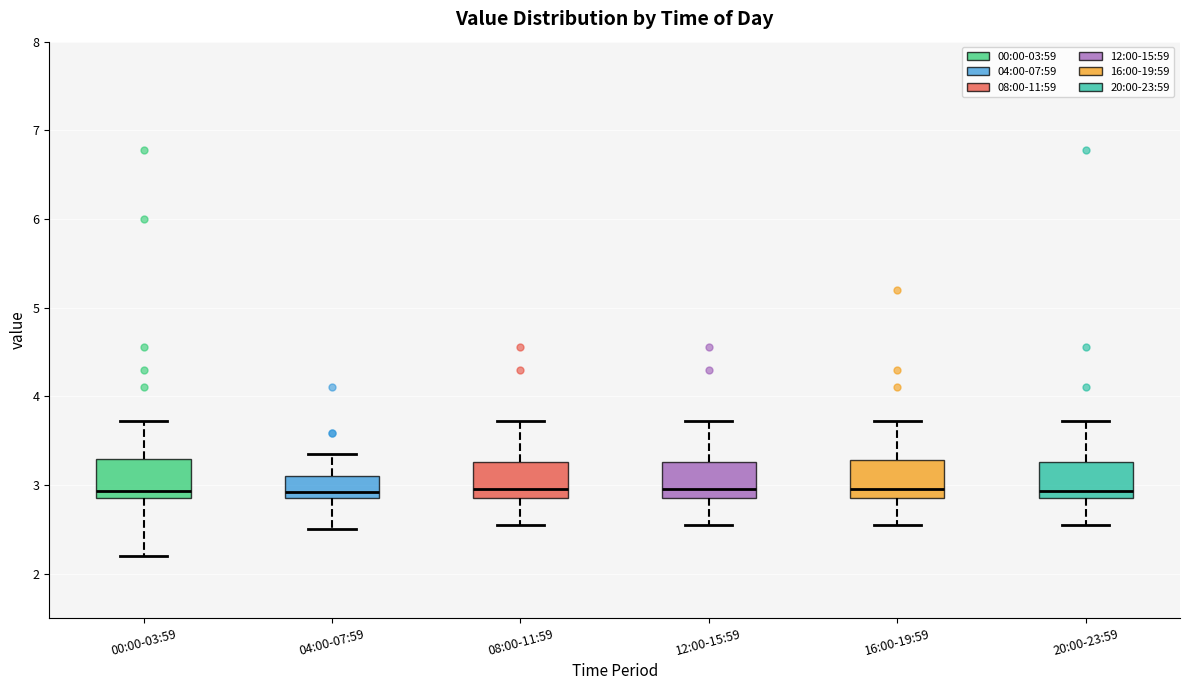

Where does the lower whisker of the box for 08:00-11:59 end on the y-axis? The values are not printed on the chart, so give them approximately, as read against the axis.

2.6